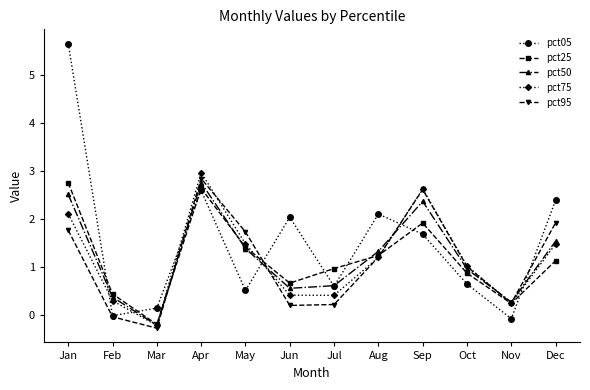

At how many categories does at least one series exceed 2?

6